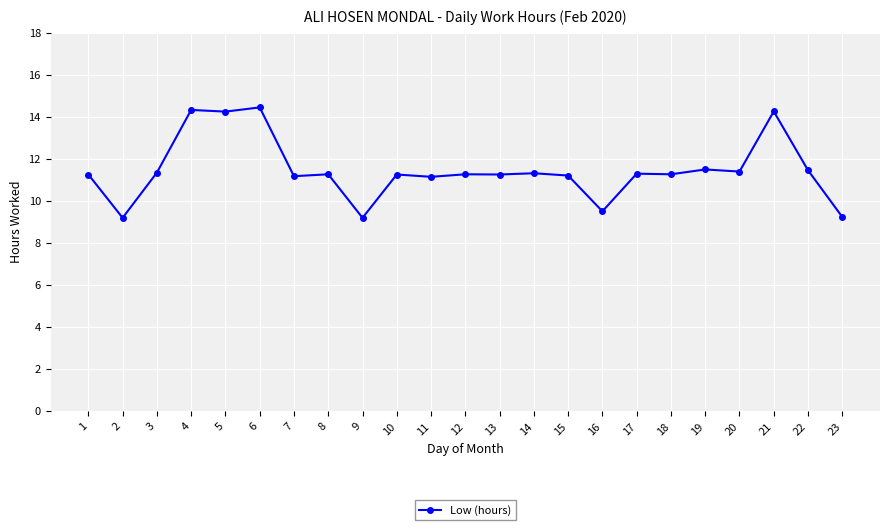

Does the chart have visible grid lines?

Yes